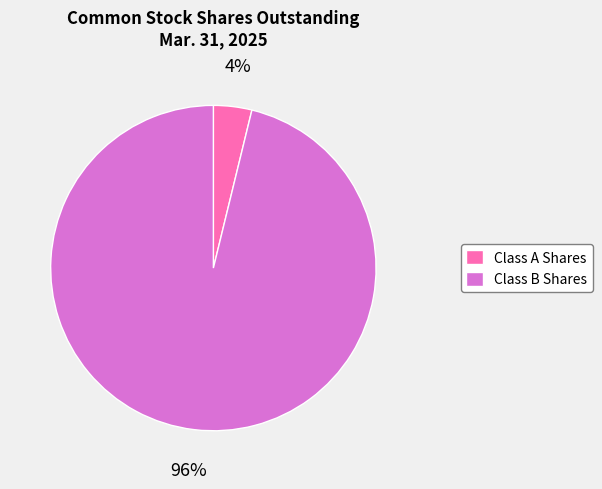

Does Class B Shares represent more than half of the total?

Yes